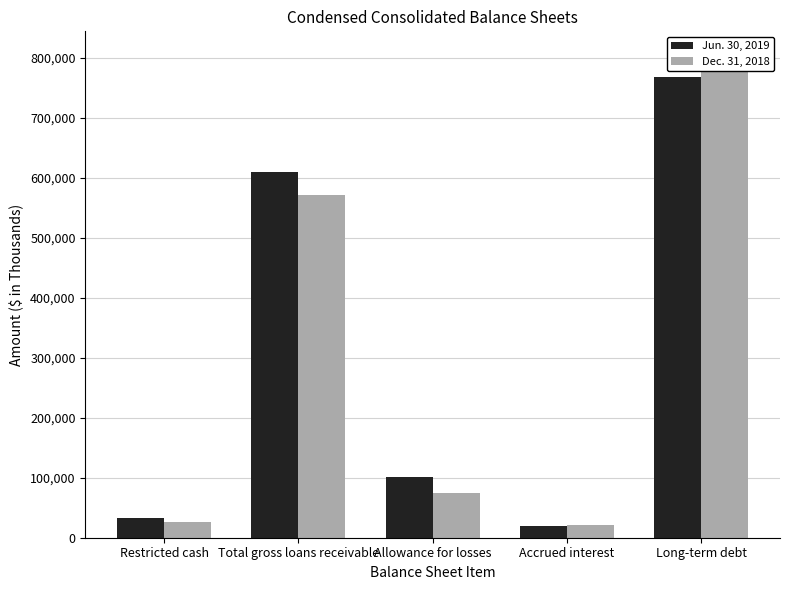

What is the minimum value shown in the chart?

19690